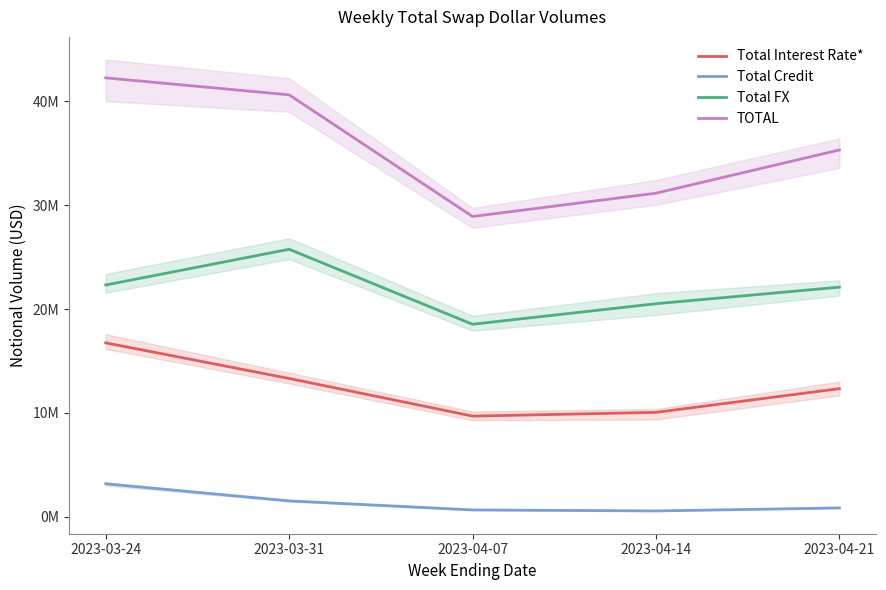

The TOTAL series shows 45163772 at 2023-04-14. True or false?

False